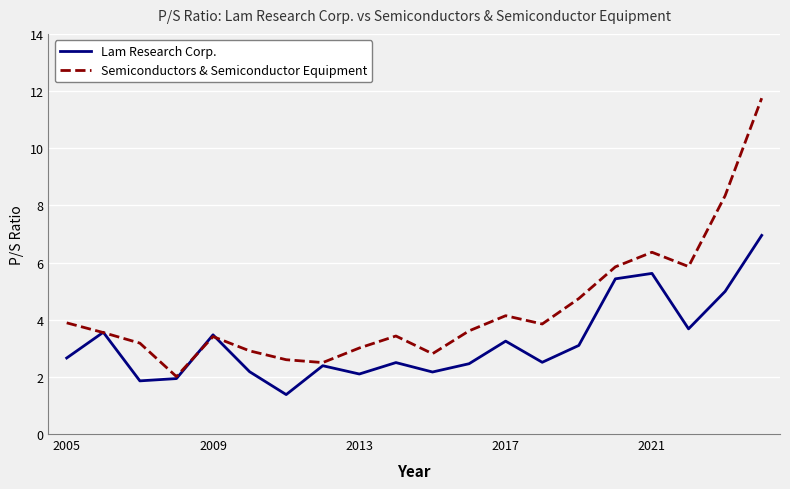

Which series has the largest total across all categories?

Semiconductors & Semiconductor Equipment